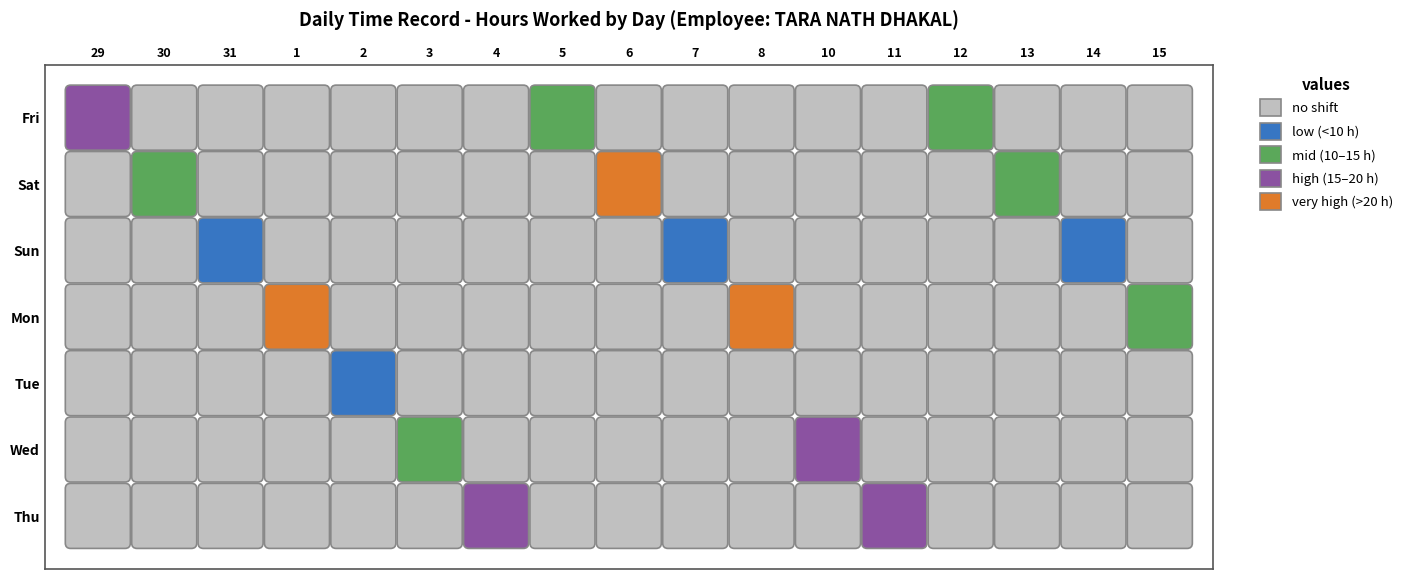

Between 12 and 15, which is larger?

12